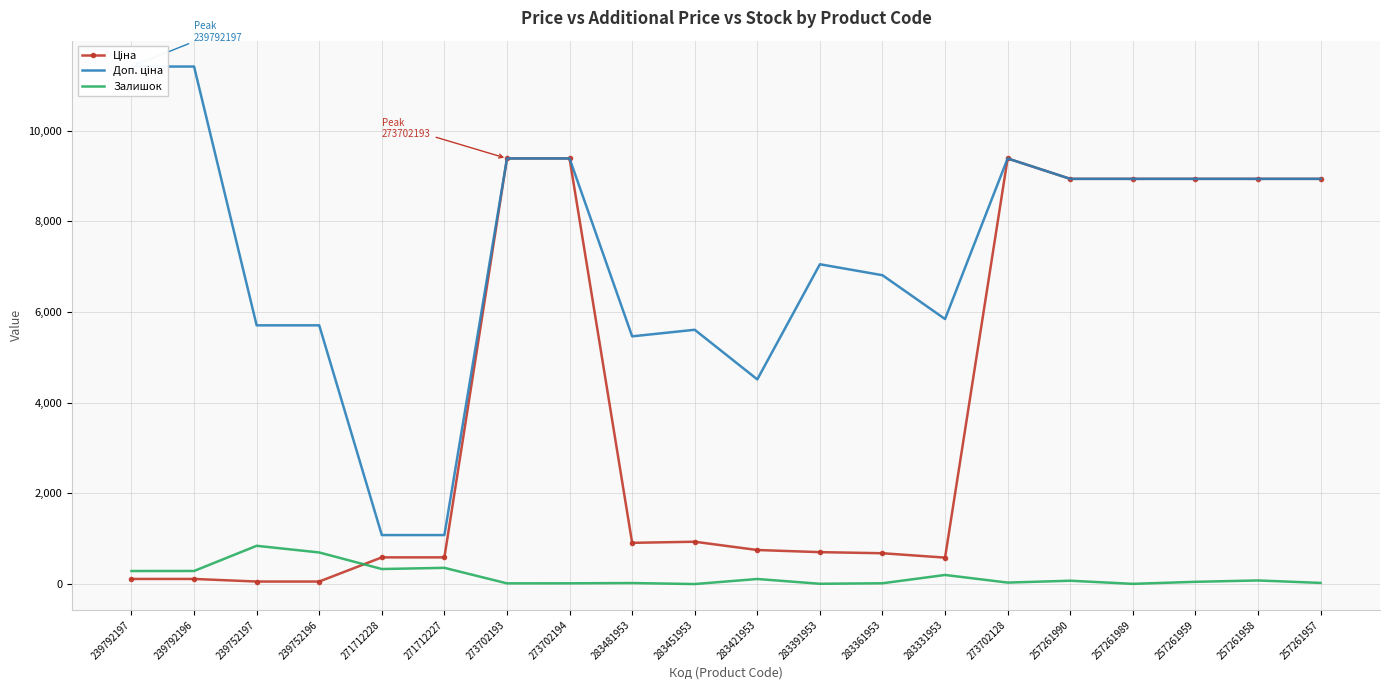

What is the difference between the Залишок values at 257261959 and 257261989?

45.0